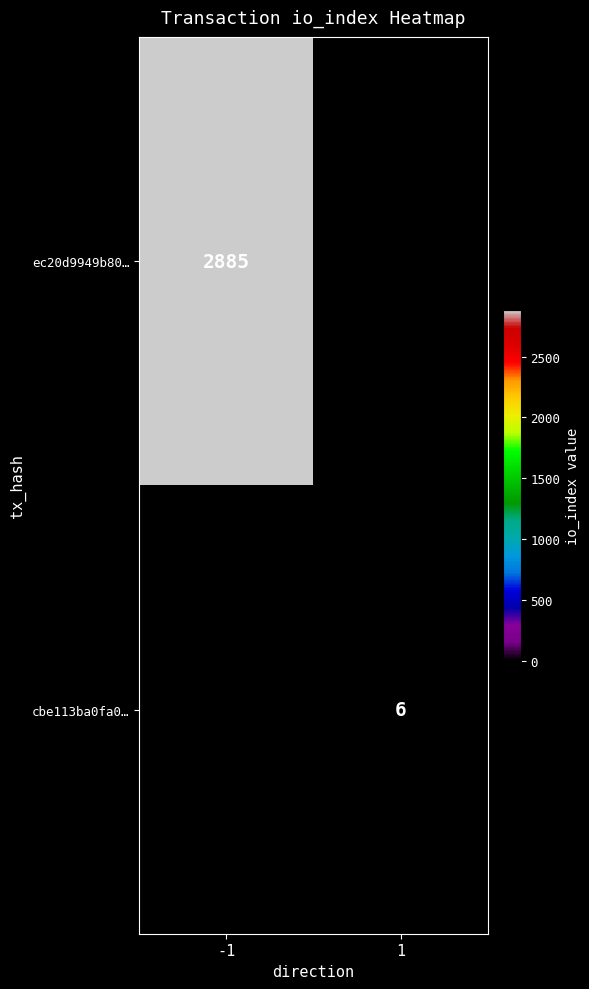

The value of cbe113ba0fa0… at 1 is 2. True or false?

False